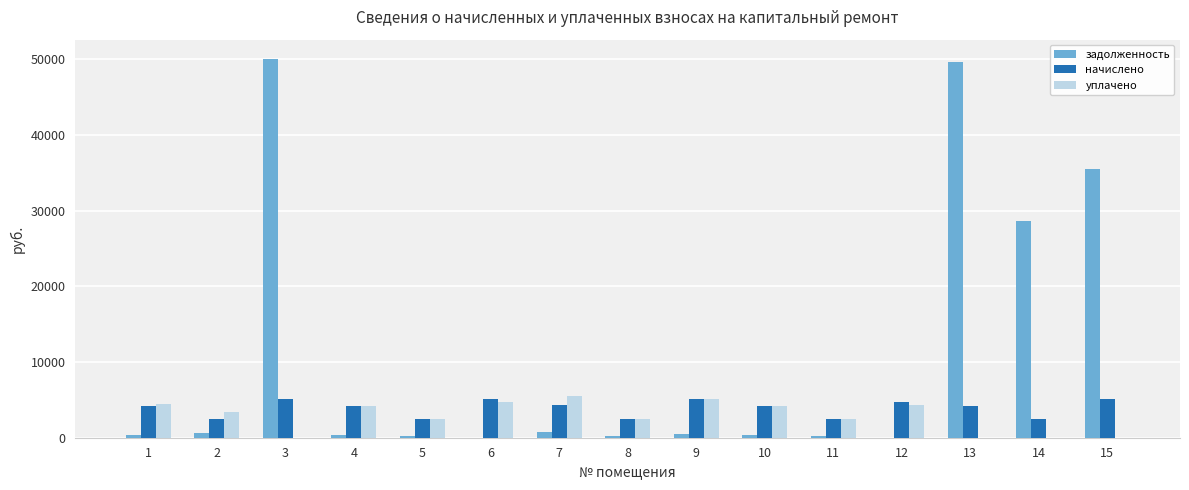

What is the sum of all начислено values?

58915.6